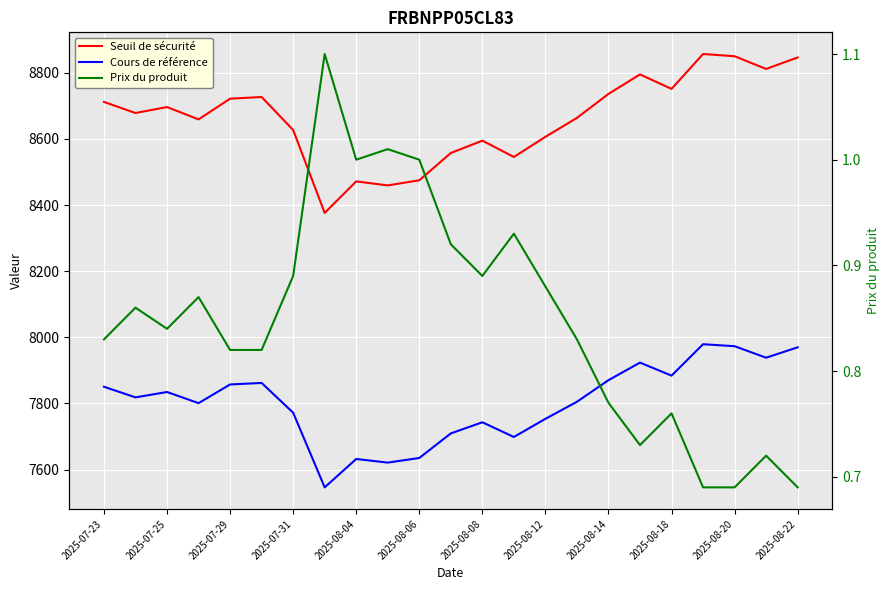

What is the difference between the maximum and minimum values in the Prix du produit series?

0.4